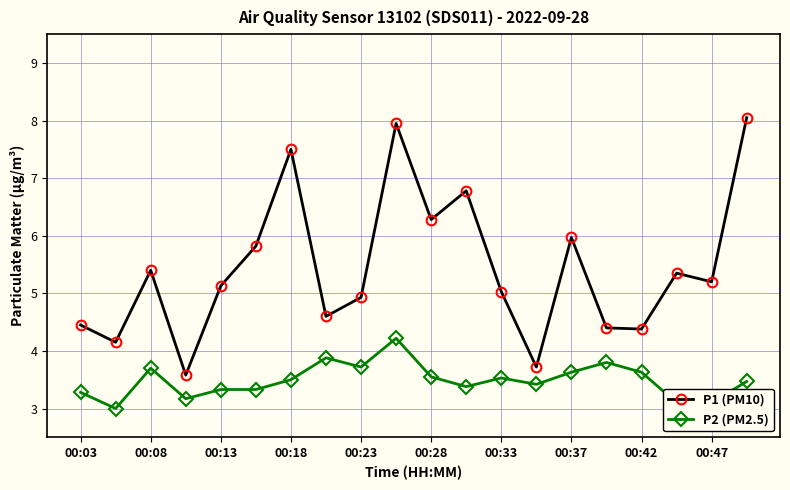

Which series has the largest range (max minus min)?

P1 (PM10)